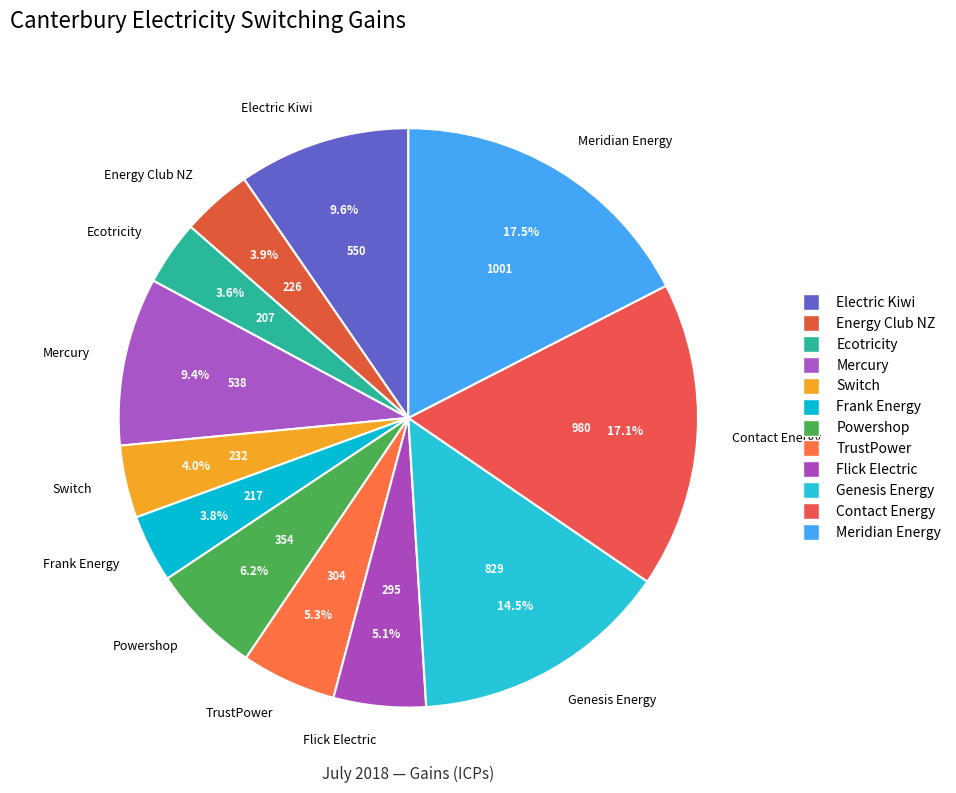

How many segments does this pie chart have?

12